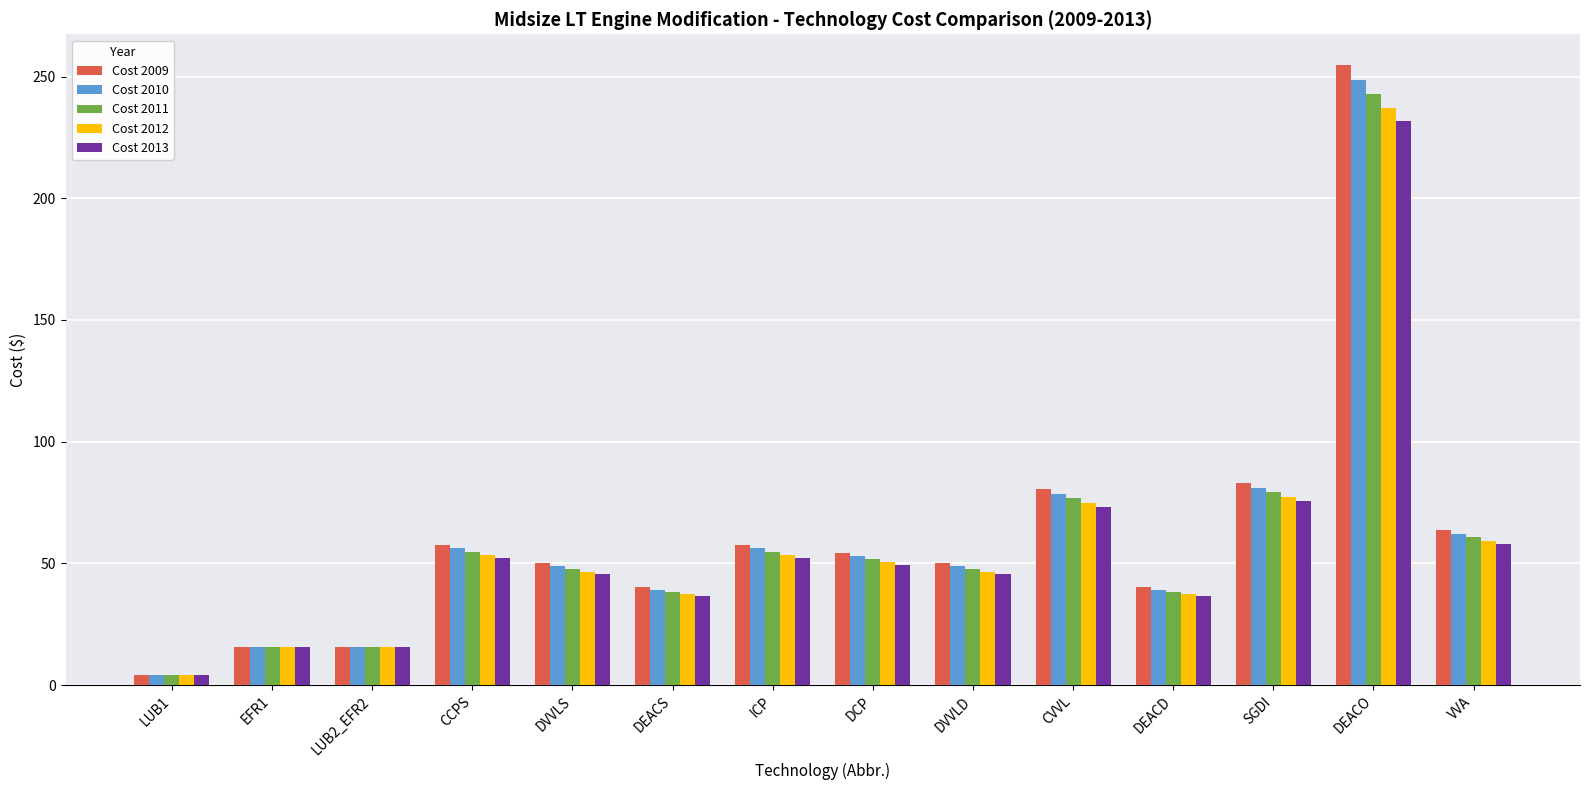

What is the total value across all series at DEACO?

1215.1